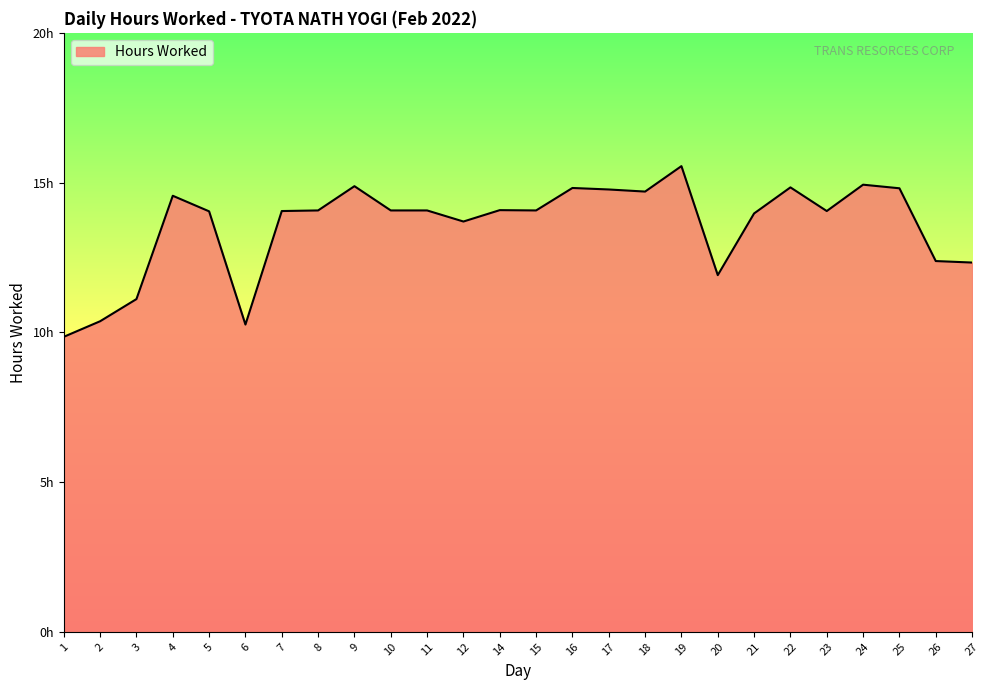

Does the chart have visible grid lines?

No